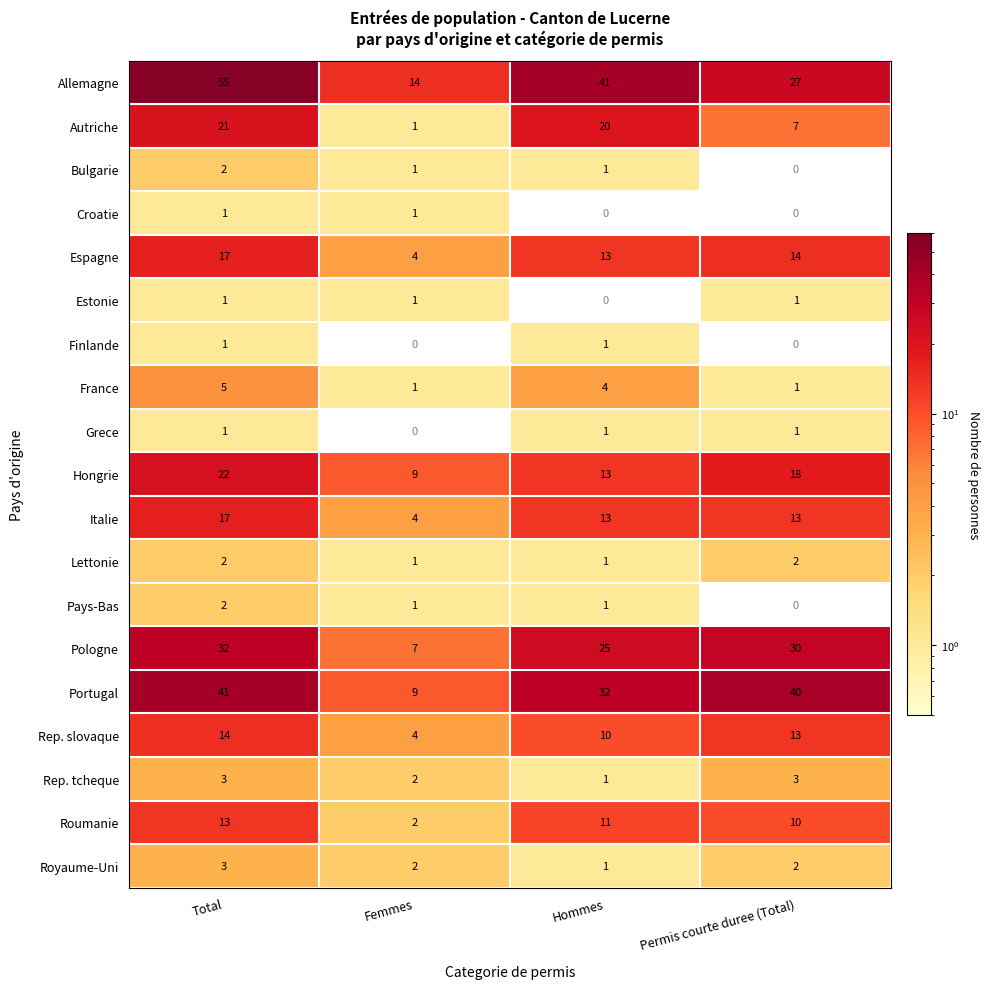

Is it true that Royaume-Uni equals 2.9 at Femmes?

False